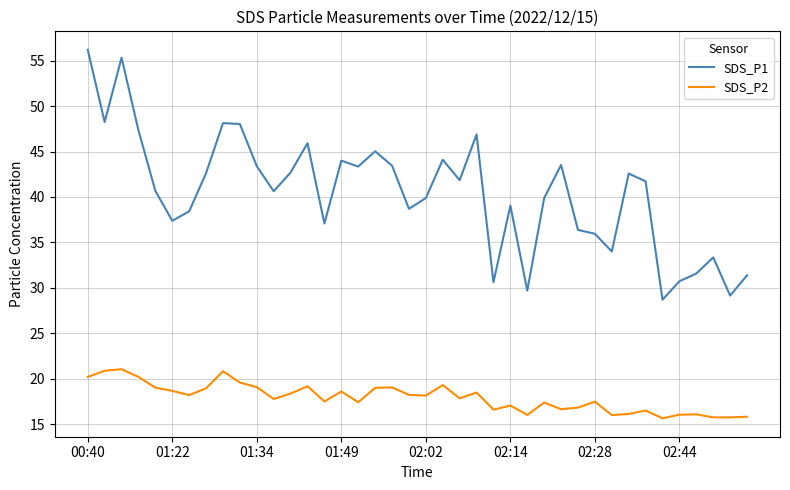

Which series has the widest spread of values?

SDS_P1